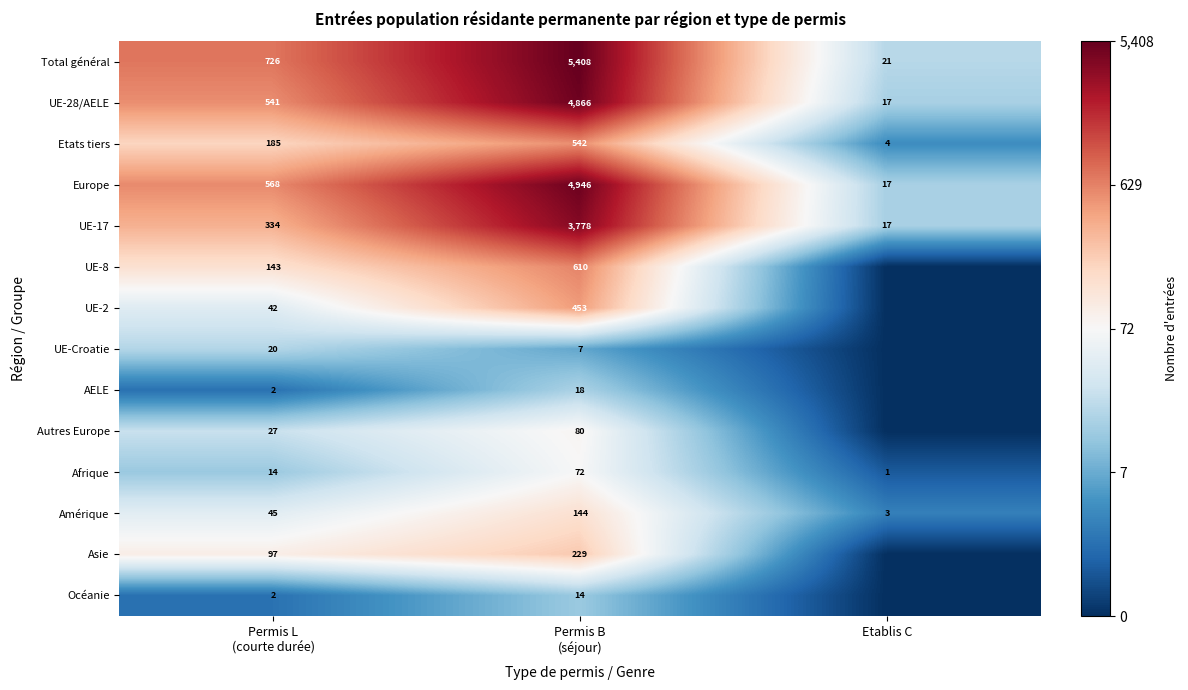

Which label corresponds to the smallest value in the chart?

Etablis C